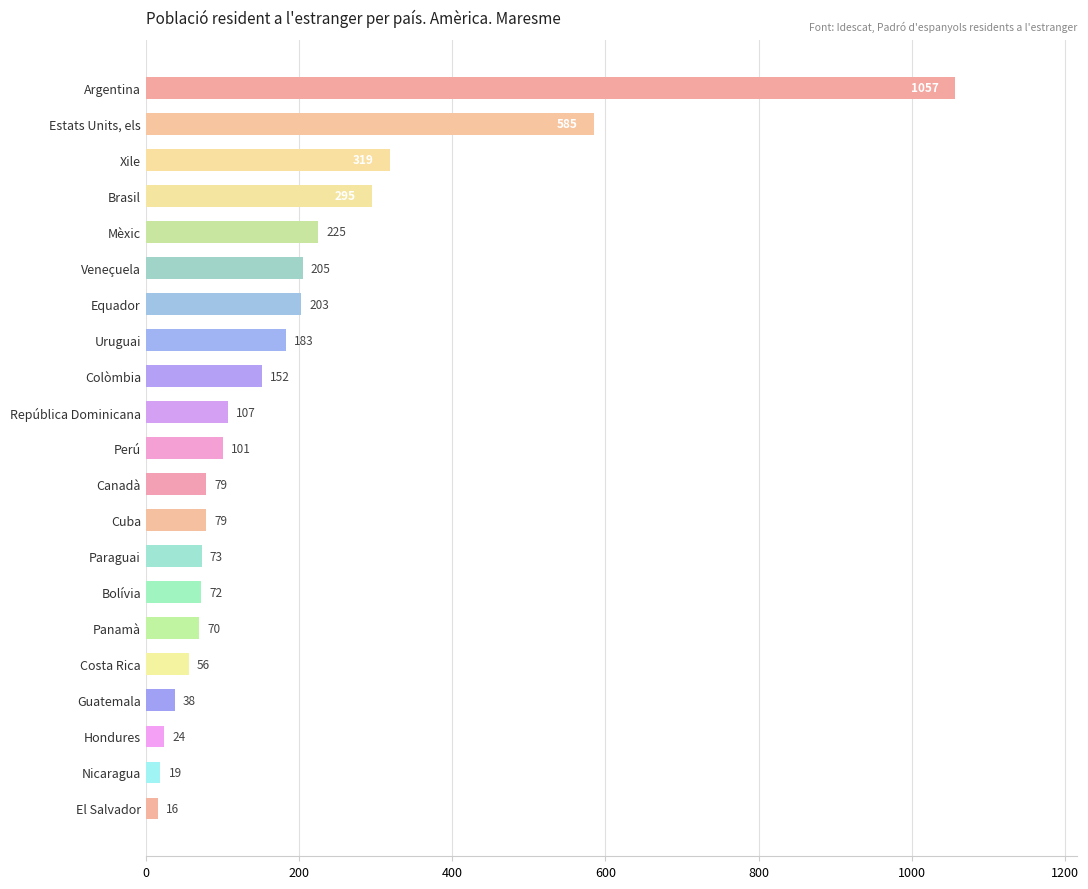

True or false: the data shows 52 at Equador.

False